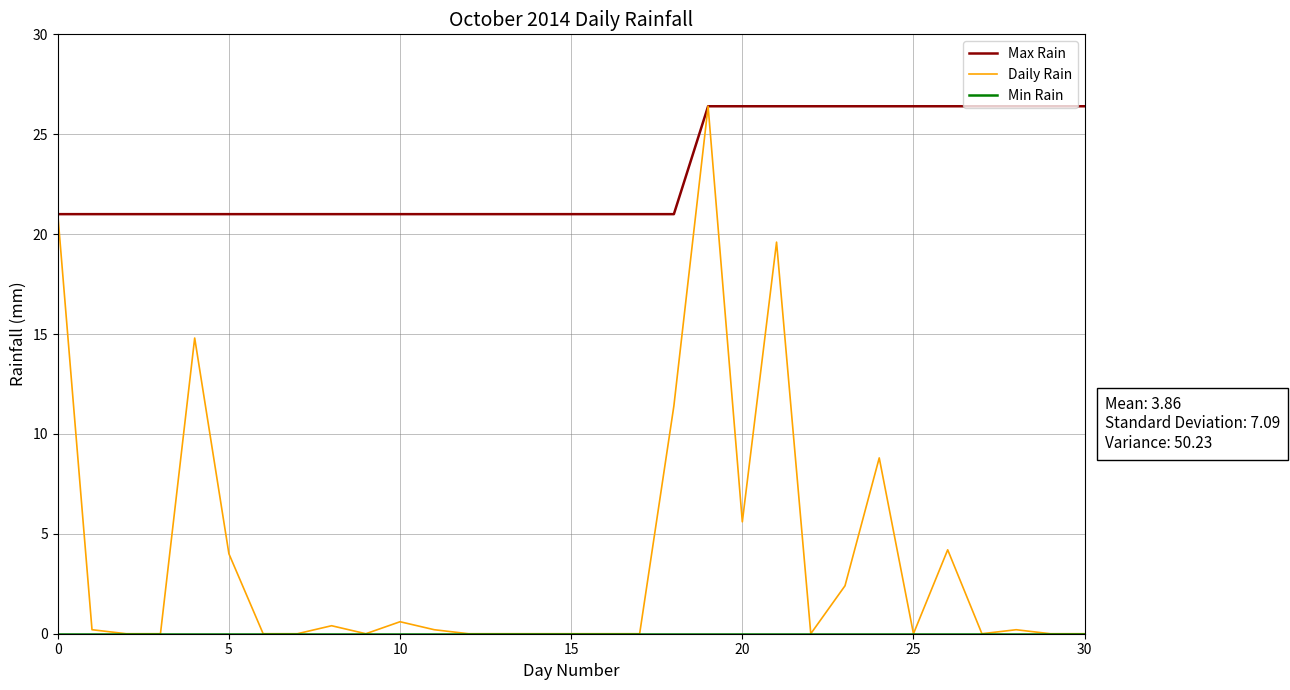

What is the maximum value shown in the chart?

26.4